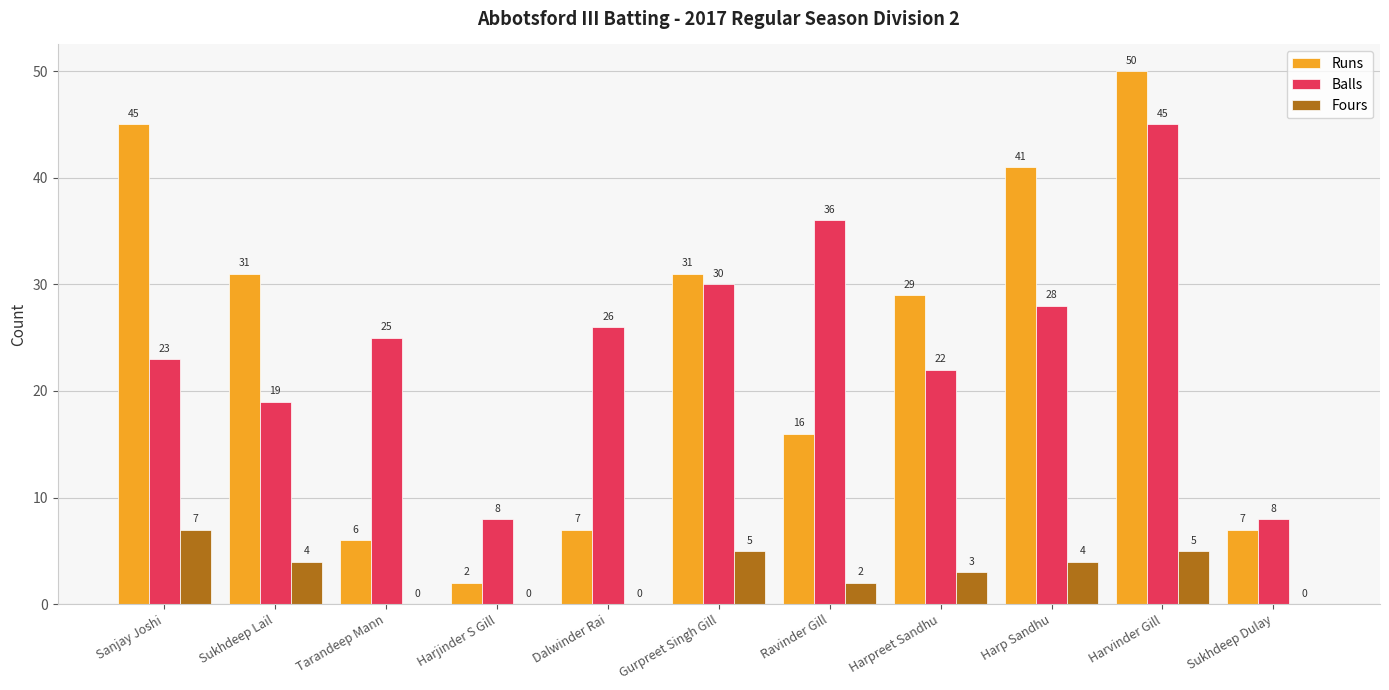

What is the difference between the Runs values at Harjinder S Gill and Dalwinder Rai?

5